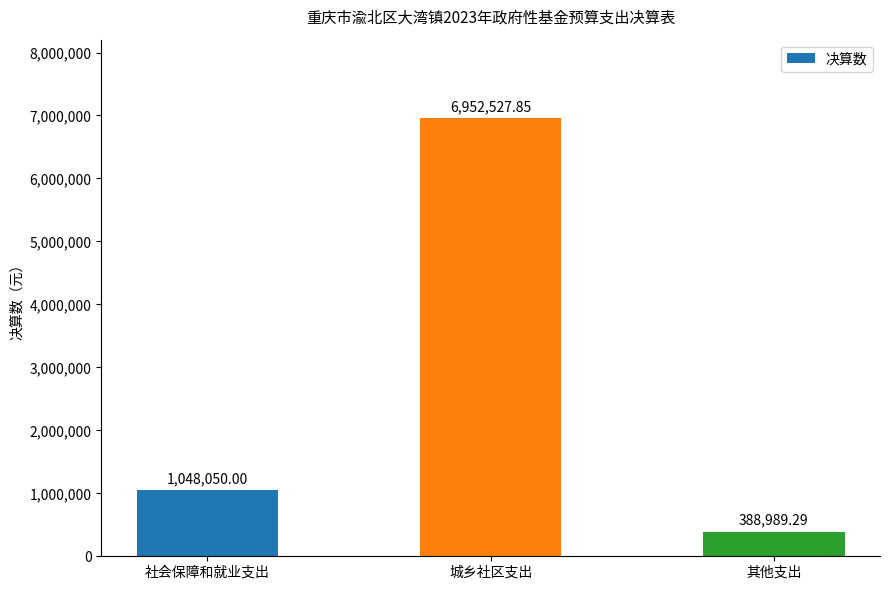

Which label corresponds to the smallest value in the chart?

其他支出